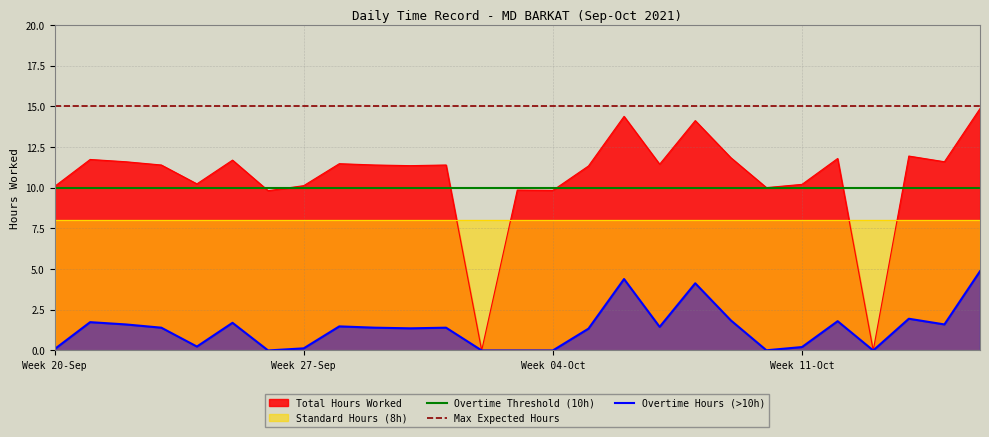

True or false: Overtime Threshold (10h) and Overtime Hours (>10h) cross at least once.

False